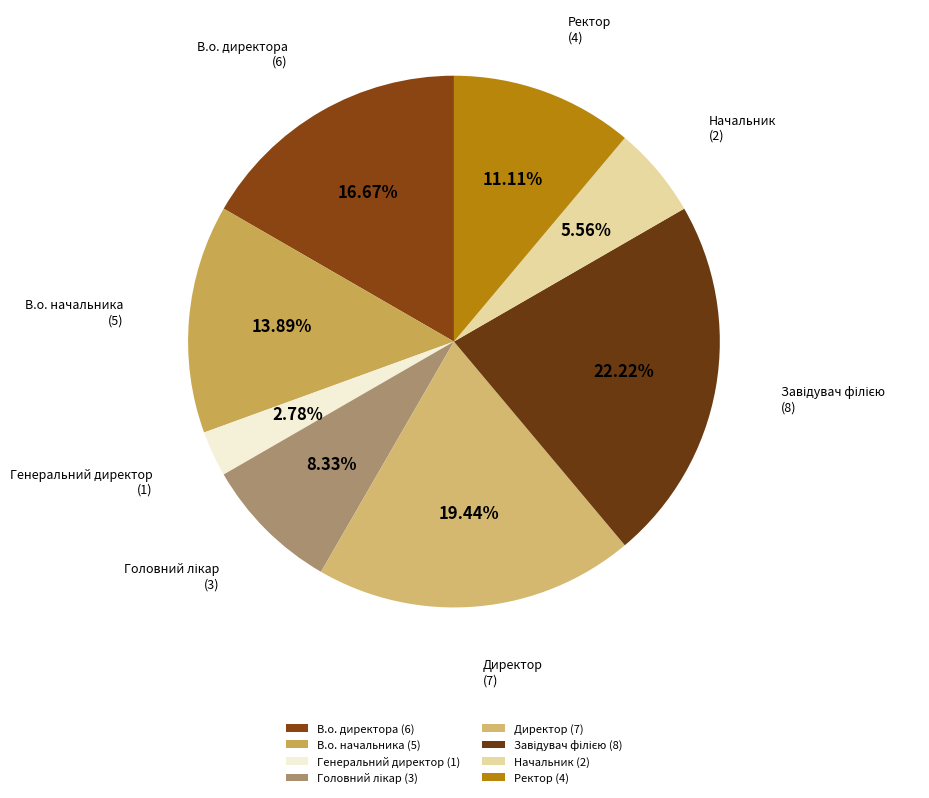

What percentage is the В.о. начальника slice, to the nearest percent?

14%